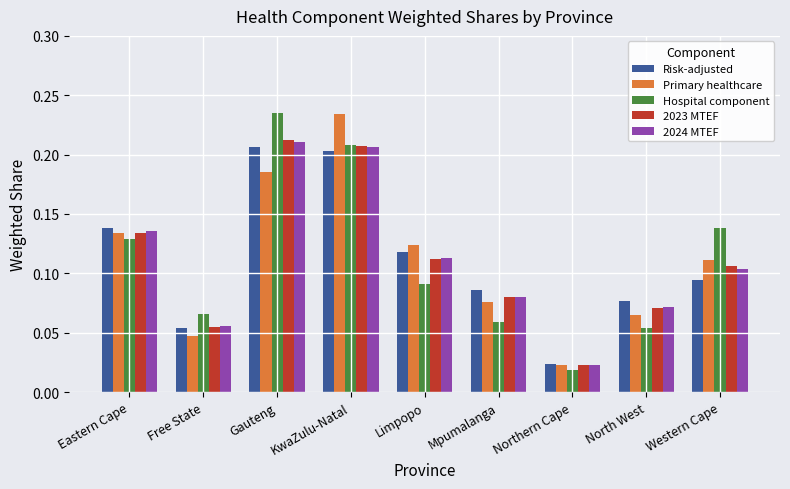

Which category has the lowest value in the 2023 MTEF series?

Northern Cape